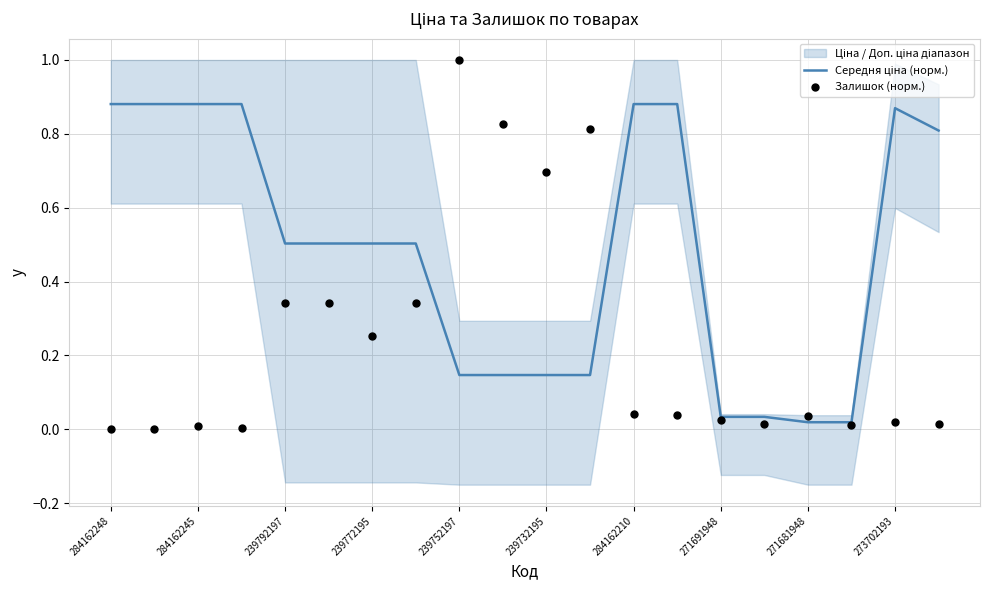

At how many categories does at least one series exceed 0?

20